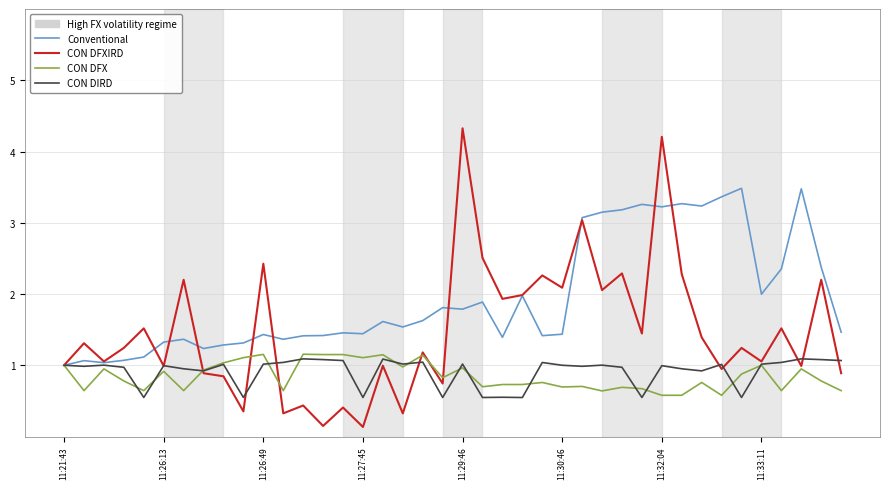

Which series has the largest range (max minus min)?

CON DFXIRD